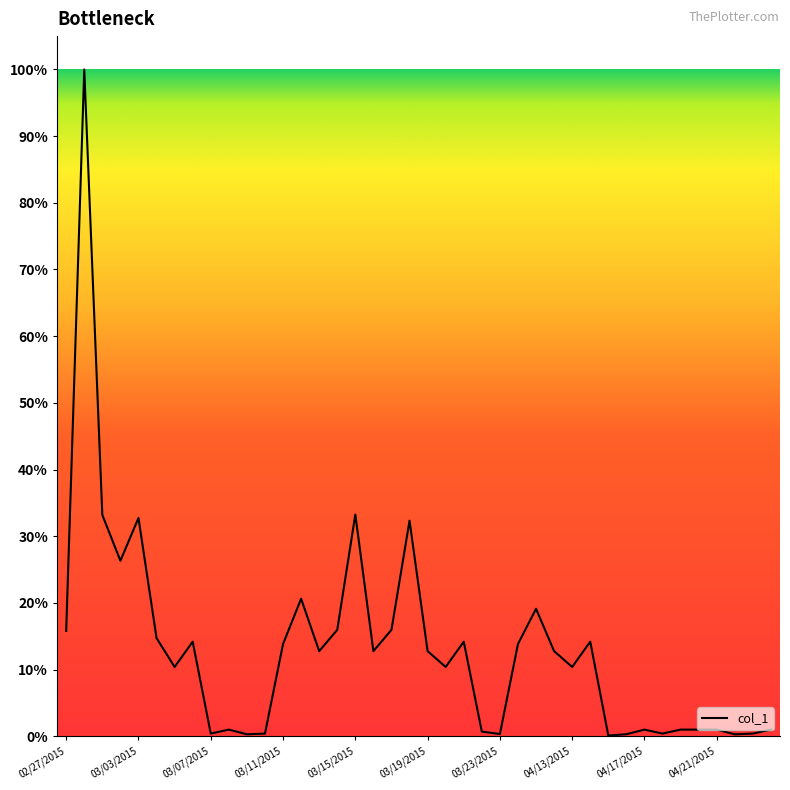

Is this an area chart (filled region under the line)?

No